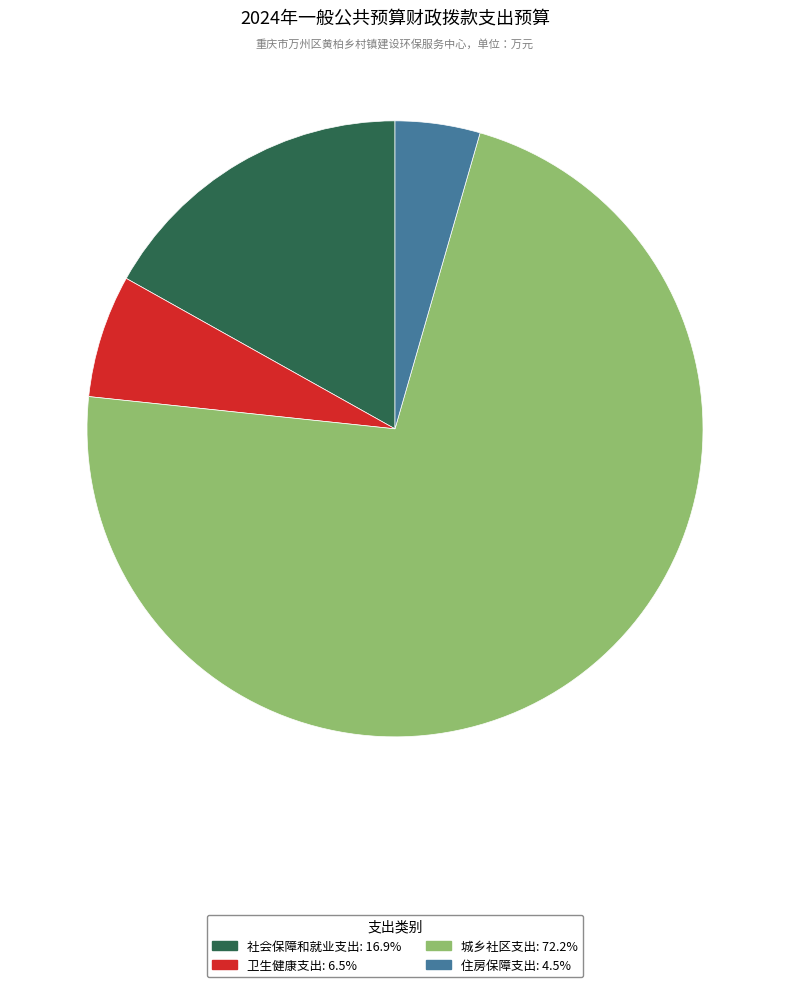

The 城乡社区支出 slice represents 66% of the pie. True or false?

False